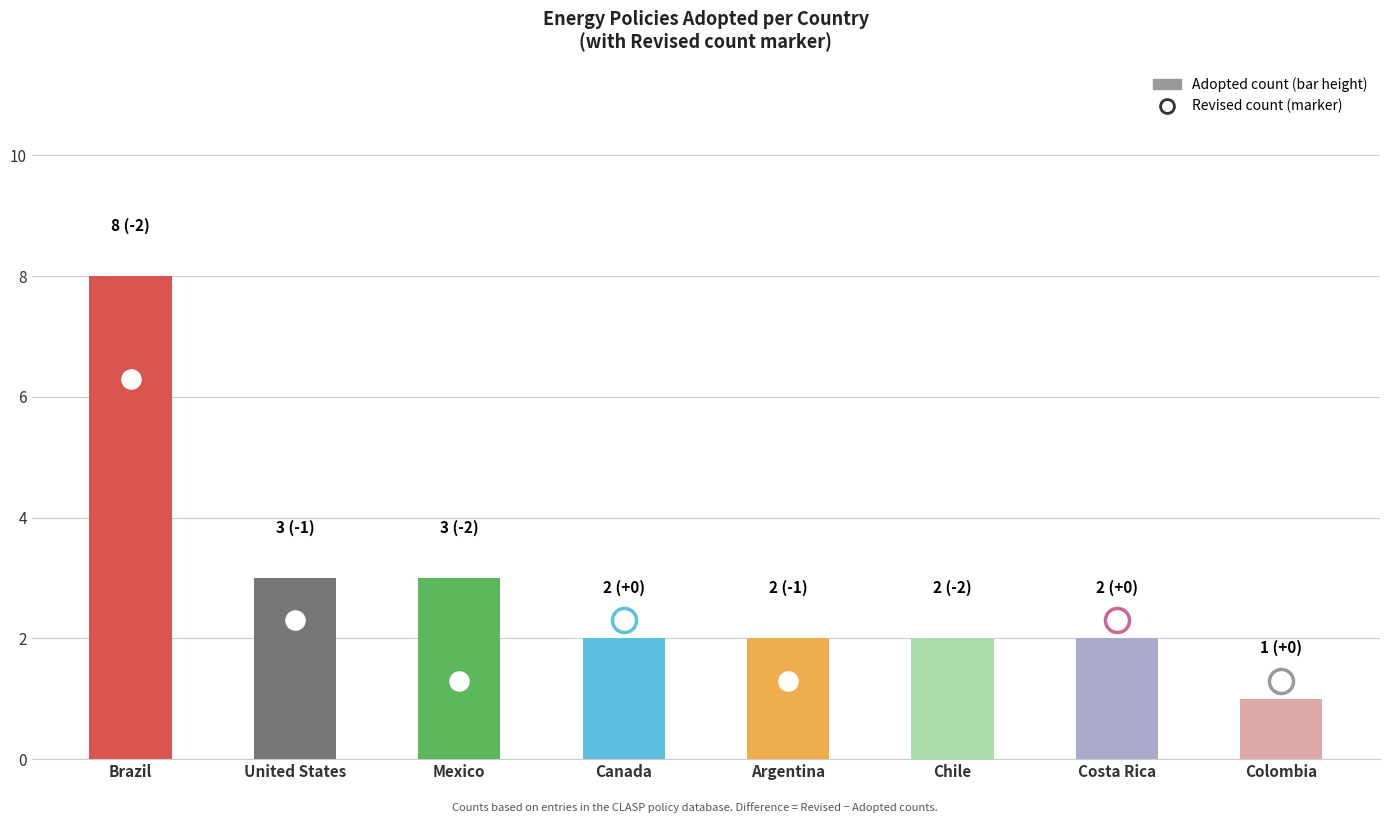

What is the change in value from United States to Costa Rica?

-1